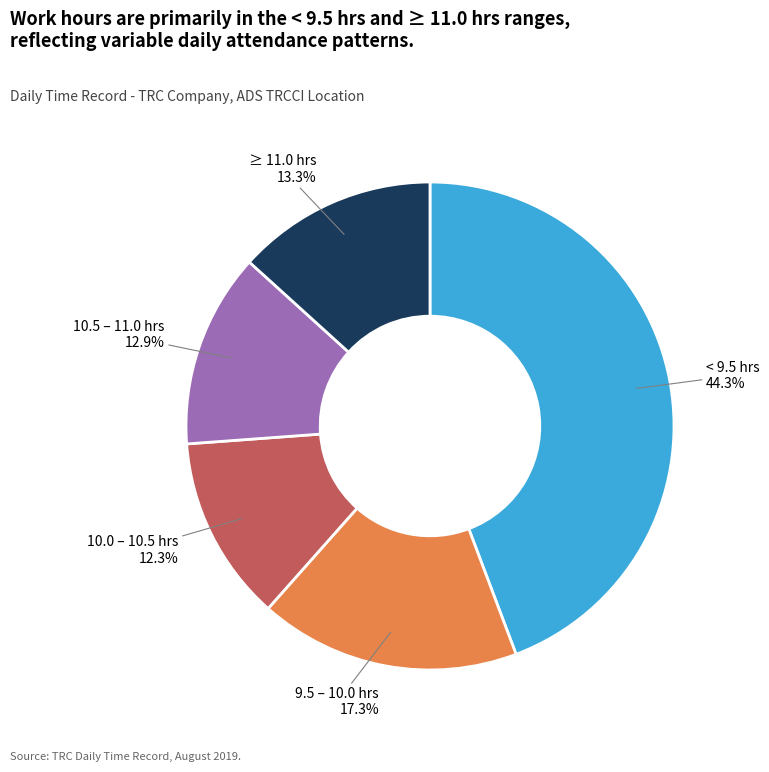

Is there a majority slice in this chart?

No